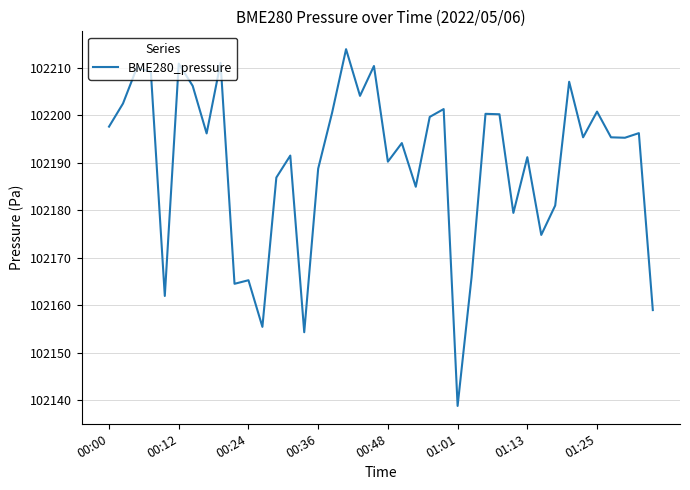

What is the average value?

102189.8